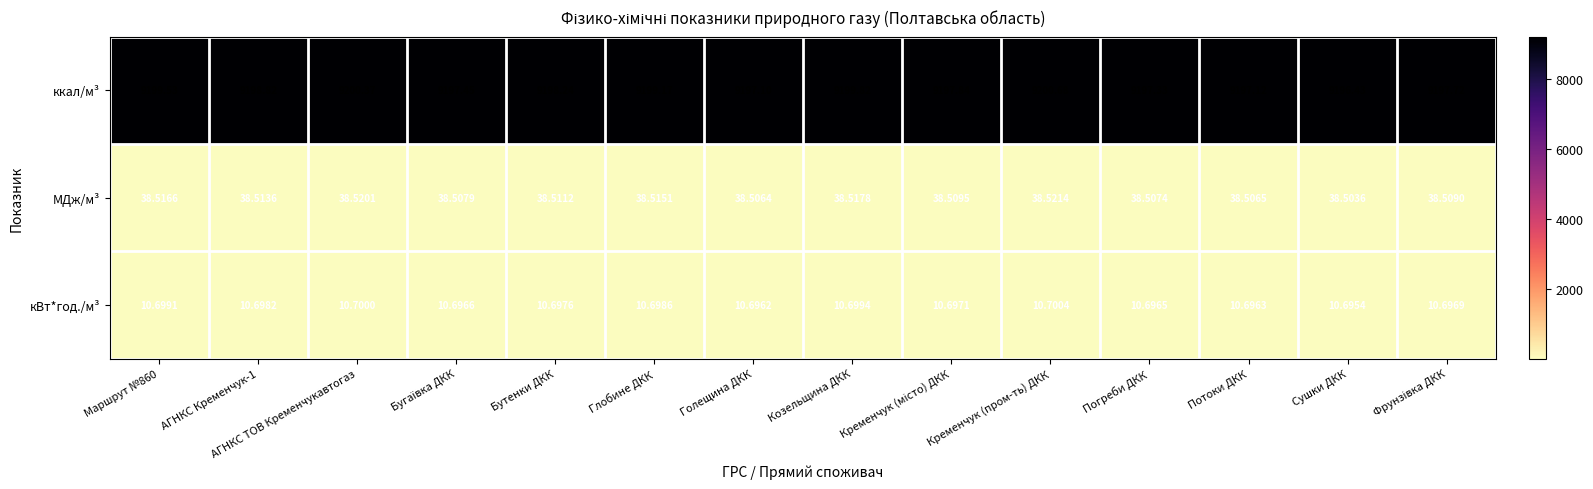

Which series has the widest spread of values?

ккал/м³